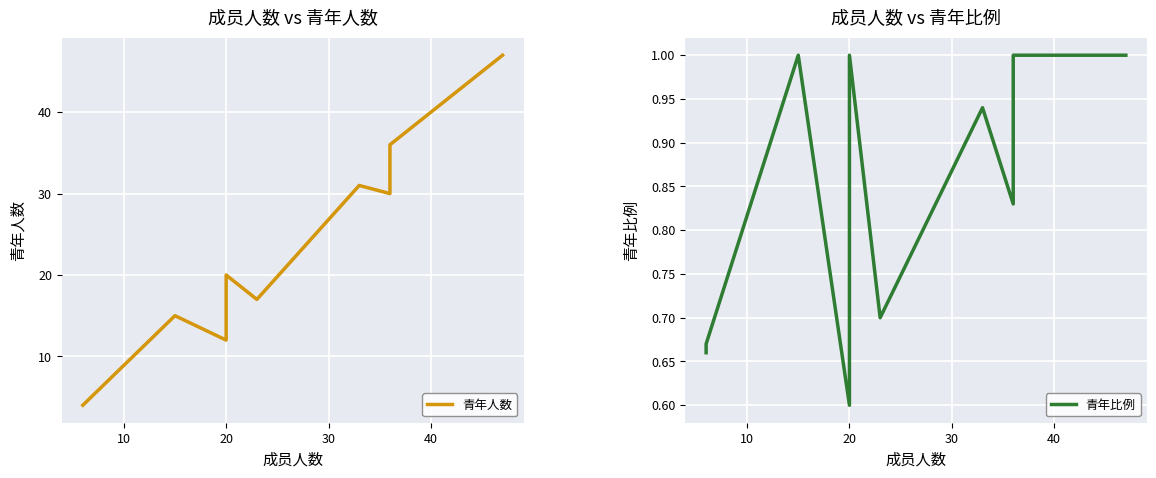

True or false: 青年人数 and 青年比例 intersect in this chart.

False